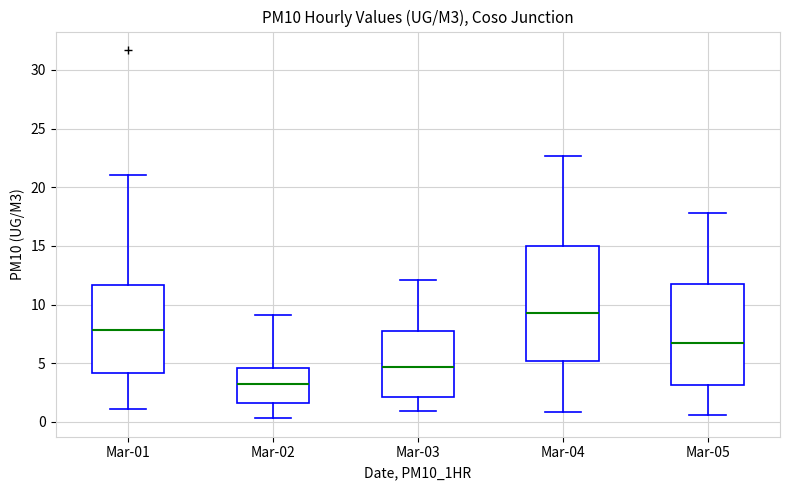

Reading left to right, transcribe this box plot: for each box, give where its median line is, the range the box spans, and where its two whiskers end, as read against the y-axis. The values are not printed on the chart, so give them approximately, as read against the axis.

Mar-01: median 8.0, box 4.0 to 11.5, whiskers 1.0 to 21.0
Mar-02: median 3.5, box 1.5 to 4.5, whiskers 0.5 to 9.0
Mar-03: median 4.5, box 2.0 to 7.5, whiskers 1.0 to 12.0
Mar-04: median 9.5, box 5.0 to 15.0, whiskers 1.0 to 22.5
Mar-05: median 6.5, box 3.0 to 12.0, whiskers 0.5 to 18.0